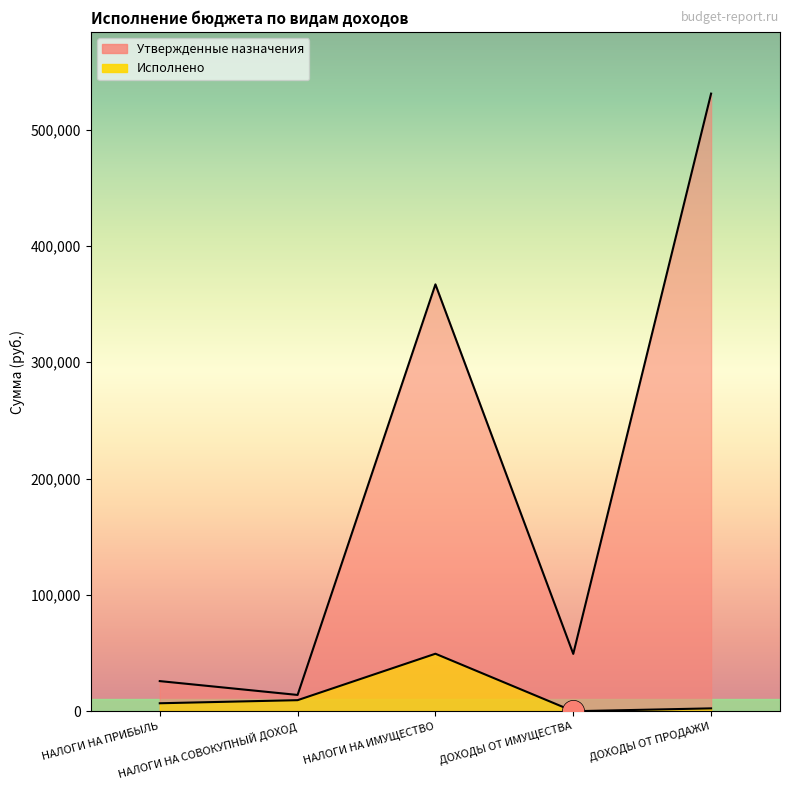

Which label corresponds to the largest value in the chart?

ДОХОДЫ ОТ ПРОДАЖИ